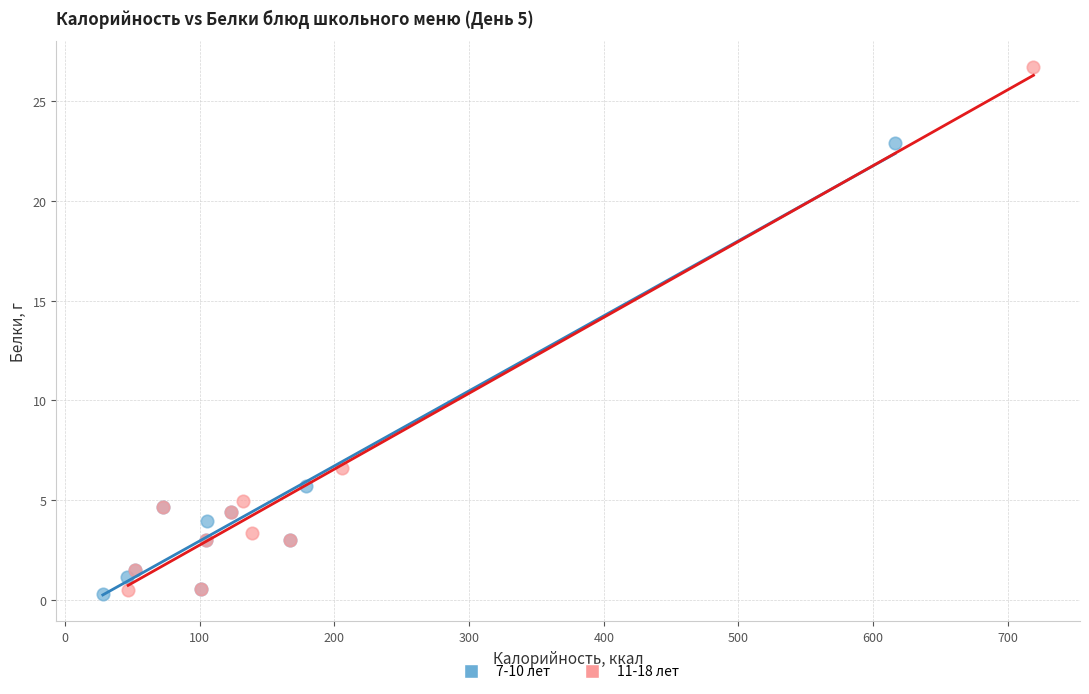

Which series has the largest Y range (max minus min)?

11-18 лет